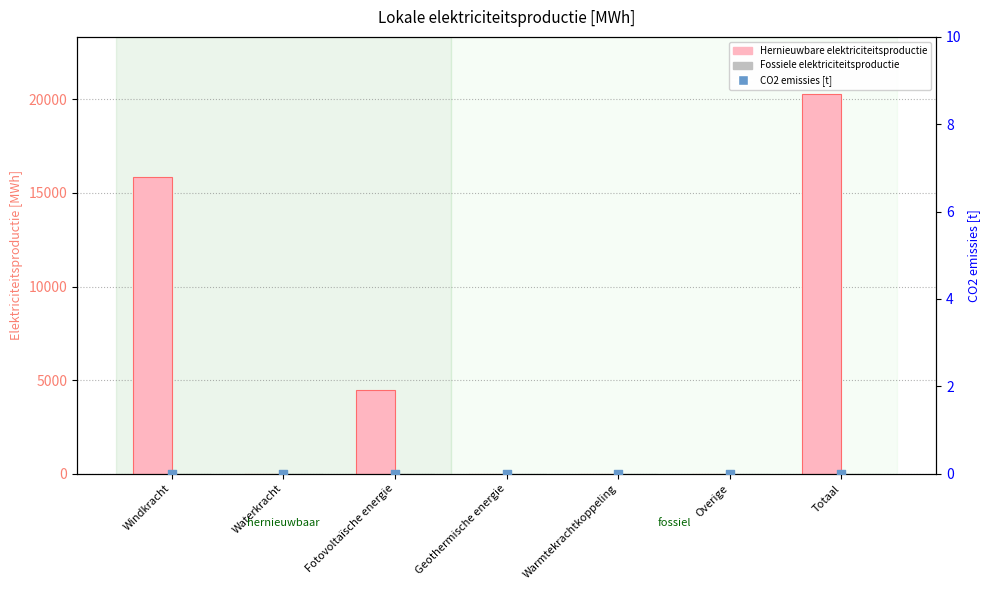

Is the value of Hernieuwbare elektriciteitsproductie at Waterkracht greater than the value of Fossiele elektriciteitsproductie at Totaal?

No